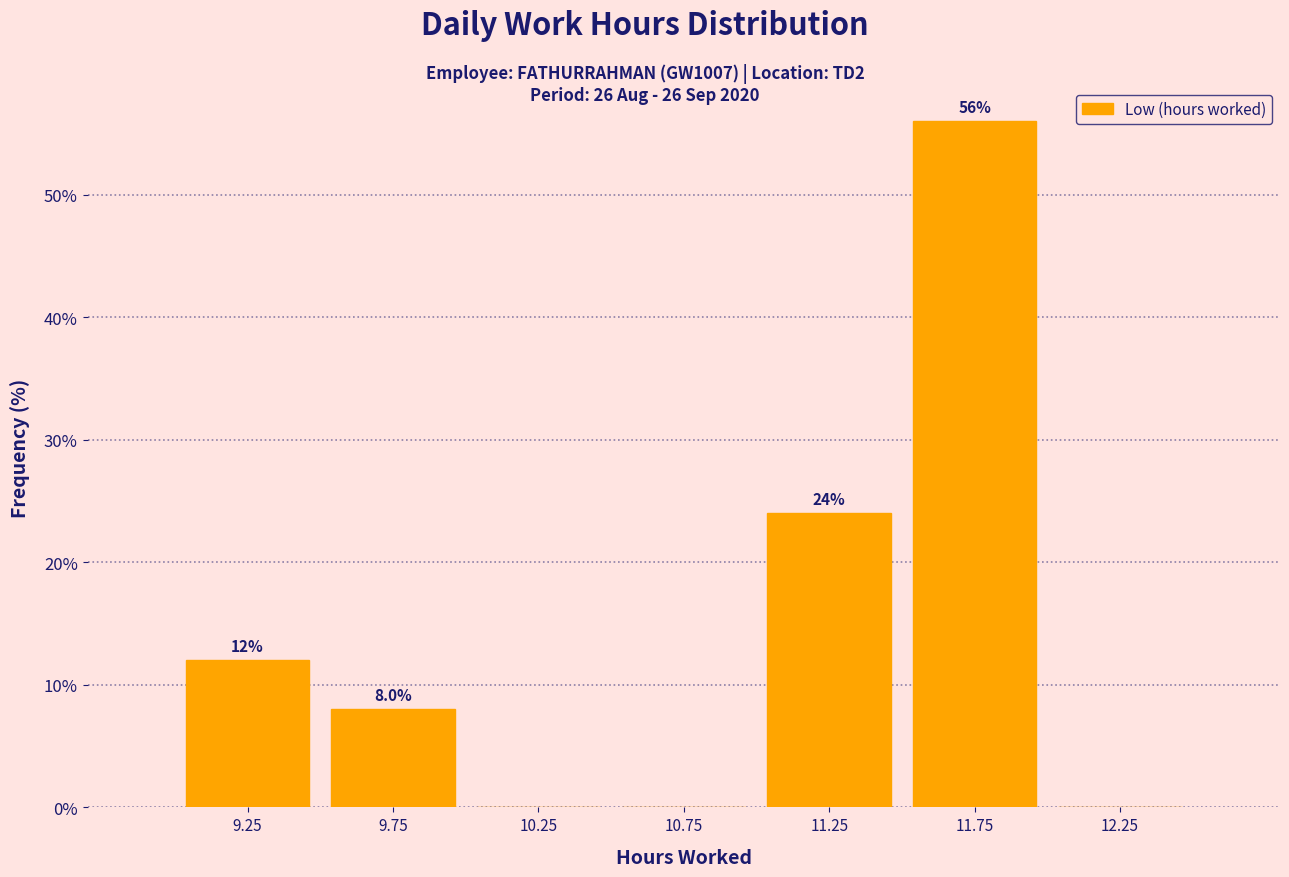

Which range on the x-axis has the tallest bar?

11.5 to 12.0